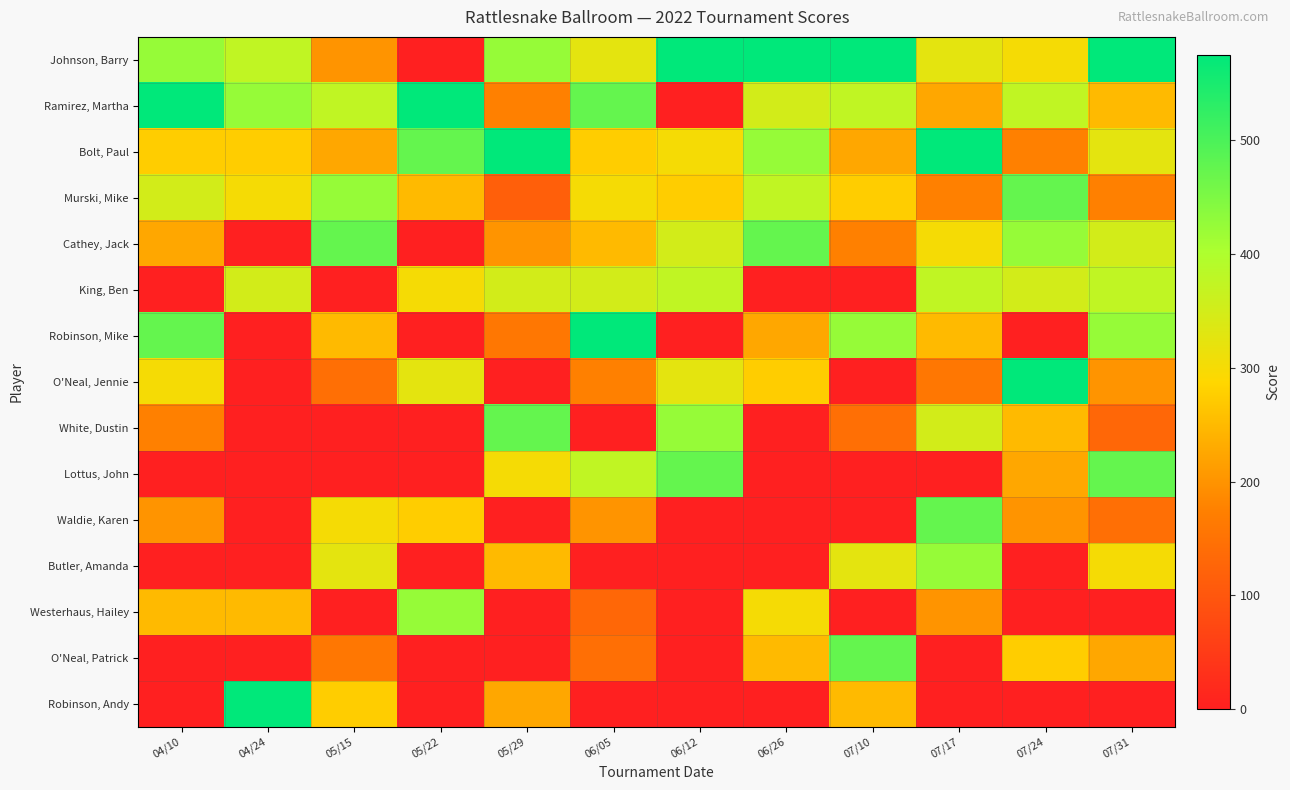

Reading right to left, list all the values displayed in this chart.

Johnson, Barry: 07/31=575	07/24=300	07/17=325	07/10=575	06/26=575	06/12=575	06/05=325	05/29=425	05/22=0	05/15=200	04/24=375	04/10=425
Ramirez, Martha: 07/31=250	07/24=375	07/17=225	07/10=375	06/26=350	06/12=0	06/05=475	05/29=175	05/22=575	05/15=375	04/24=425	04/10=575
Bolt, Paul: 07/31=325	07/24=175	07/17=575	07/10=225	06/26=425	06/12=300	06/05=275	05/29=575	05/22=475	05/15=225	04/24=275	04/10=275
Murski, Mike: 07/31=175	07/24=475	07/17=175	07/10=275	06/26=375	06/12=275	06/05=300	05/29=115	05/22=250	05/15=425	04/24=300	04/10=350
Cathey, Jack: 07/31=350	07/24=425	07/17=300	07/10=175	06/26=475	06/12=350	06/05=250	05/29=200	05/22=0	05/15=475	04/24=0	04/10=225
King, Ben: 07/31=375	07/24=350	07/17=375	07/10=0	06/26=0	06/12=375	06/05=350	05/29=350	05/22=300	05/15=0	04/24=350	04/10=0
Robinson, Mike: 07/31=425	07/24=0	07/17=250	07/10=425	06/26=225	06/12=0	06/05=575	05/29=160	05/22=0	05/15=250	04/24=0	04/10=475
O'Neal, Jennie: 07/31=200	07/24=575	07/17=160	07/10=0	06/26=275	06/12=325	06/05=175	05/29=0	05/22=325	05/15=145	04/24=0	04/10=300
White, Dustin: 07/31=130	07/24=250	07/17=350	07/10=145	06/26=0	06/12=425	06/05=0	05/29=475	05/22=0	05/15=0	04/24=0	04/10=175
Lottus, John: 07/31=475	07/24=225	07/17=0	07/10=0	06/26=0	06/12=475	06/05=375	05/29=300	05/22=0	05/15=0	04/24=0	04/10=0
Waldie, Karen: 07/31=145	07/24=200	07/17=475	07/10=0	06/26=0	06/12=0	06/05=200	05/29=0	05/22=275	05/15=300	04/24=0	04/10=200
Butler, Amanda: 07/31=300	07/24=0	07/17=425	07/10=325	06/26=0	06/12=0	06/05=0	05/29=250	05/22=0	05/15=325	04/24=0	04/10=0
Westerhaus, Hailey: 07/31=0	07/24=0	07/17=200	07/10=0	06/26=300	06/12=0	06/05=130	05/29=0	05/22=425	05/15=0	04/24=250	04/10=250
O'Neal, Patrick: 07/31=225	07/24=275	07/17=0	07/10=475	06/26=250	06/12=0	06/05=145	05/29=0	05/22=0	05/15=160	04/24=0	04/10=0
Robinson, Andy: 07/31=0	07/24=0	07/17=0	07/10=250	06/26=0	06/12=0	06/05=0	05/29=225	05/22=0	05/15=275	04/24=575	04/10=0